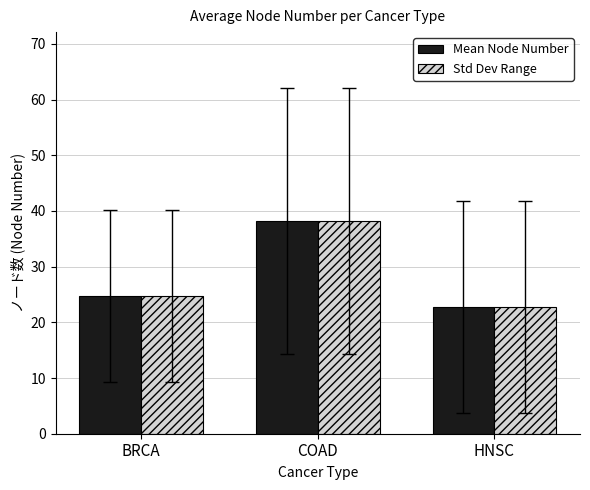

What is the average value of the Std Dev Range series?

28.6